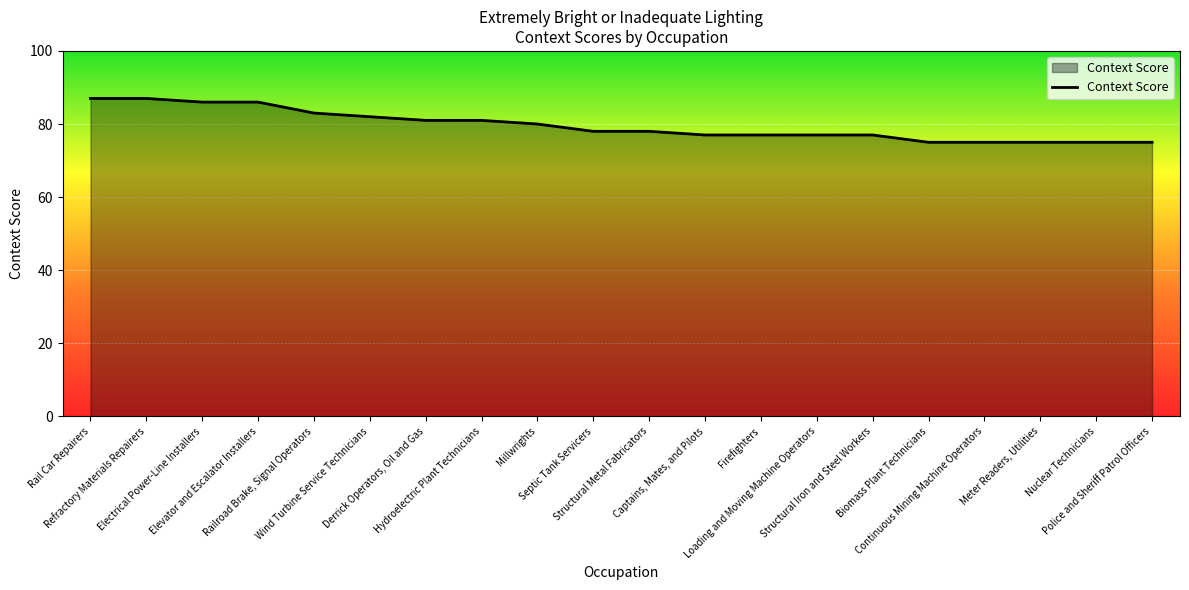

What is the difference between the maximum and minimum values?

12